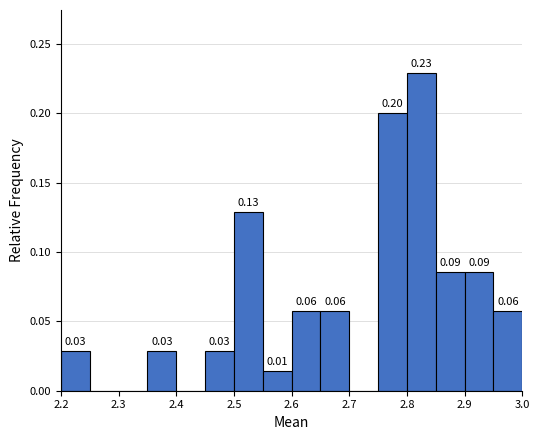

Which range on the x-axis has the tallest bar?

2.80 to 2.85